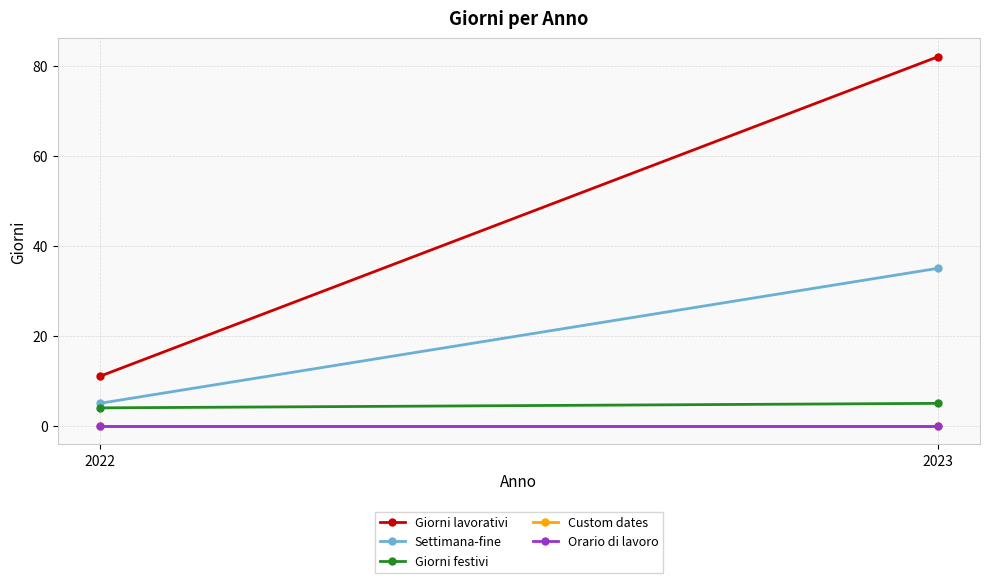

At 2022, list the series in order from largest to smallest.

Giorni lavorativi, Settimana-fine, Giorni festivi, Custom dates, Orario di lavoro